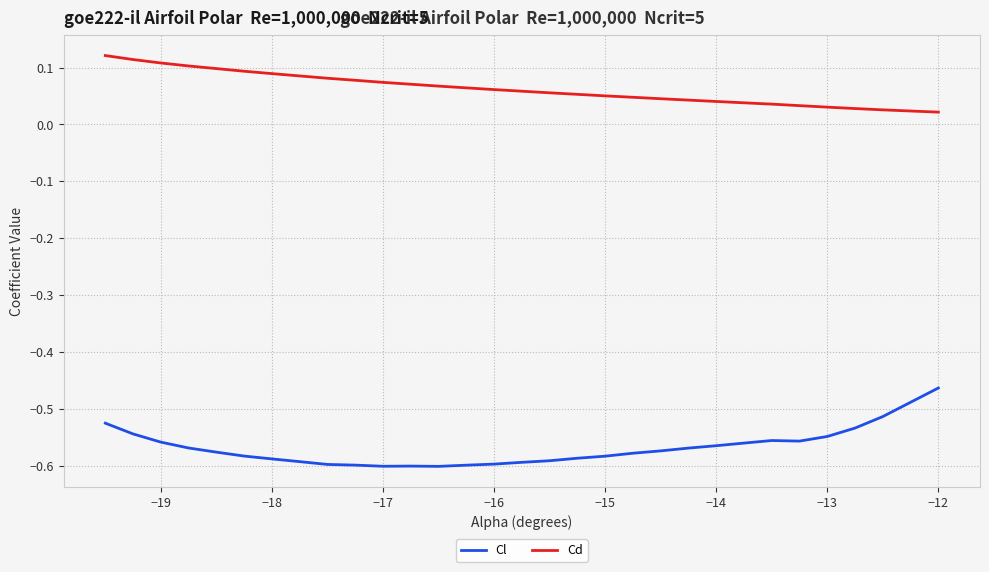

Which series has the largest total across all categories?

Cd